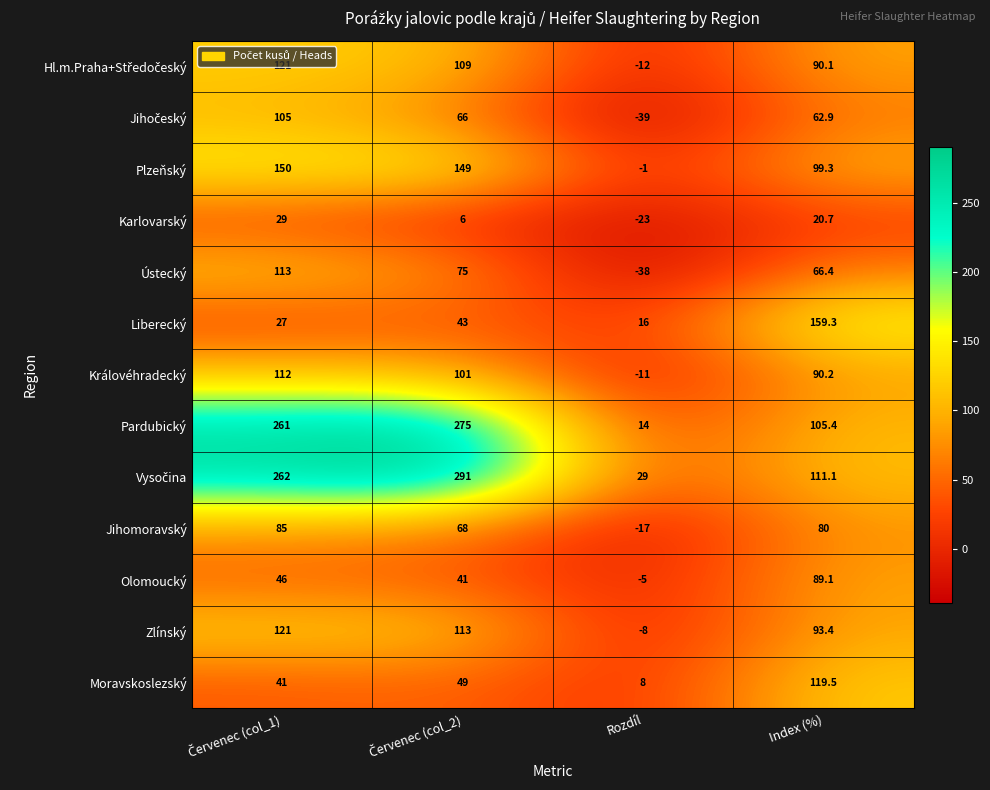

What is the maximum value shown in the chart?

291.0